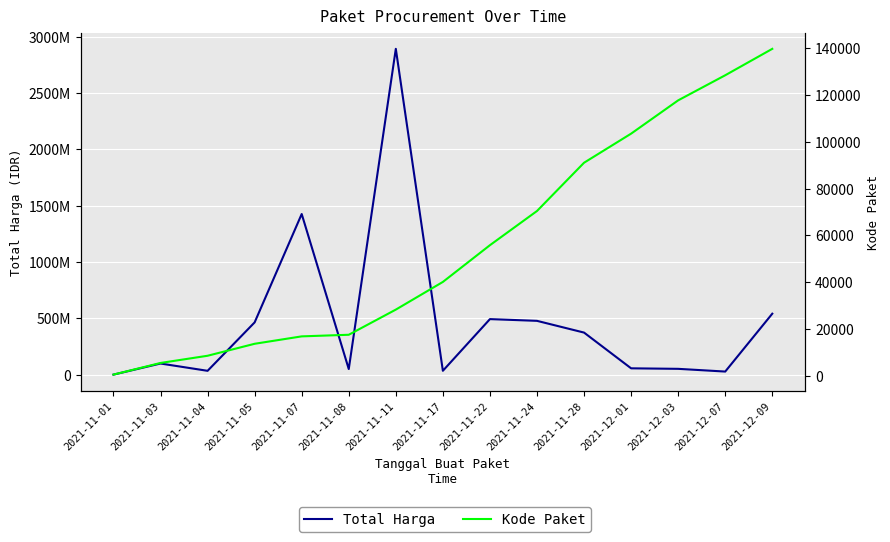

Which series changed the most between 2021-11-11 and 2021-12-03?

Total Harga